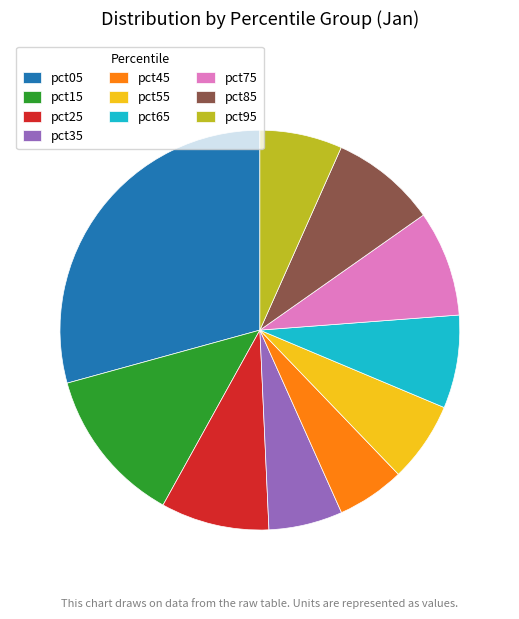

Which slice is the largest?

pct05